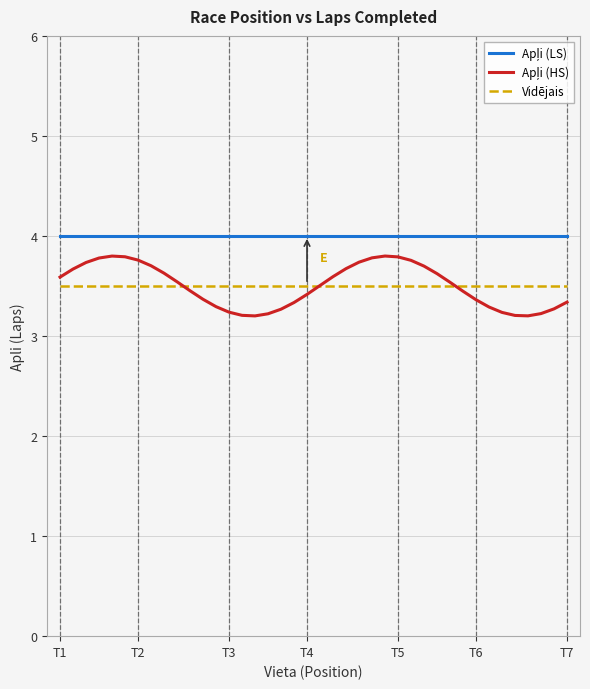

How many series are shown in this chart?

3